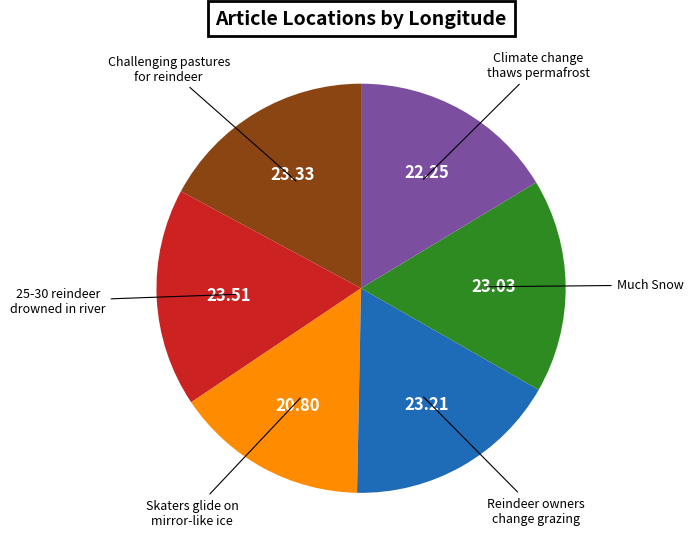

Which slice is the smallest?

Skaters glide on mirror-like ice